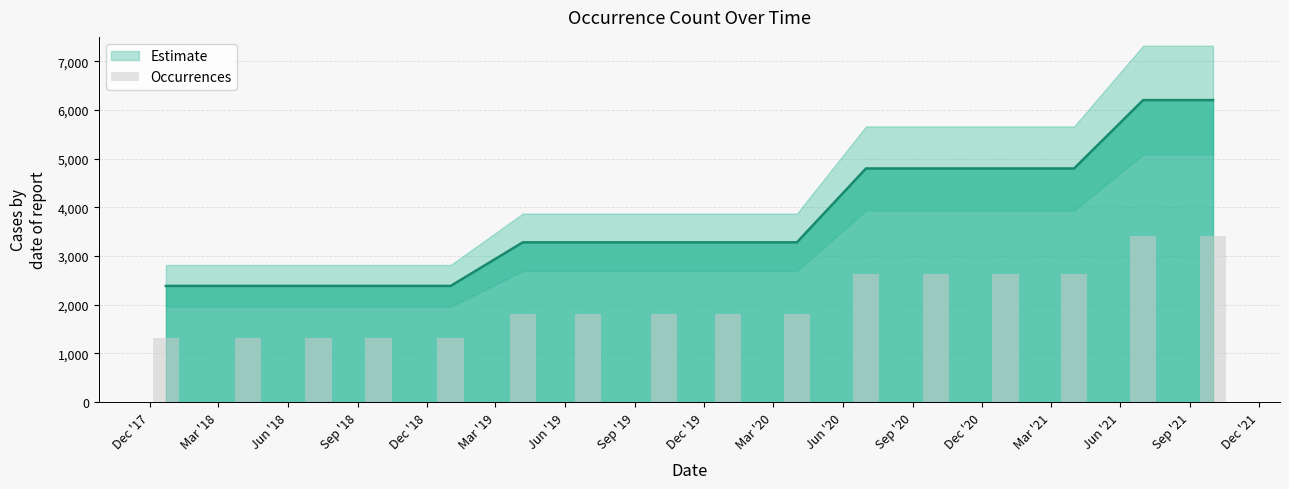

List the labels in order of value, smallest first.

2017-12-22, 2018-04-09, 2018-07-11, 2018-09-28, 2019-01-01, 2019-04-06, 2019-07-01, 2019-10-09, 2020-01-01, 2020-04-01, 2020-07-01, 2020-10-01, 2021-01-01, 2021-04-01, 2021-07-01, 2021-10-01